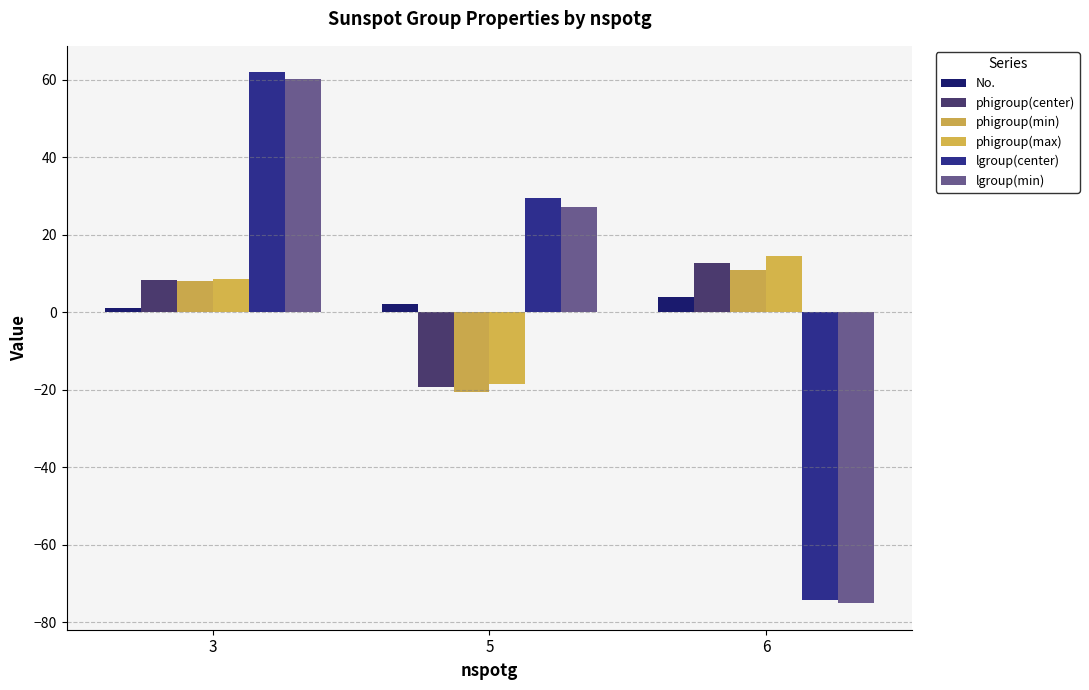

What is the smallest value displayed?

-75.1